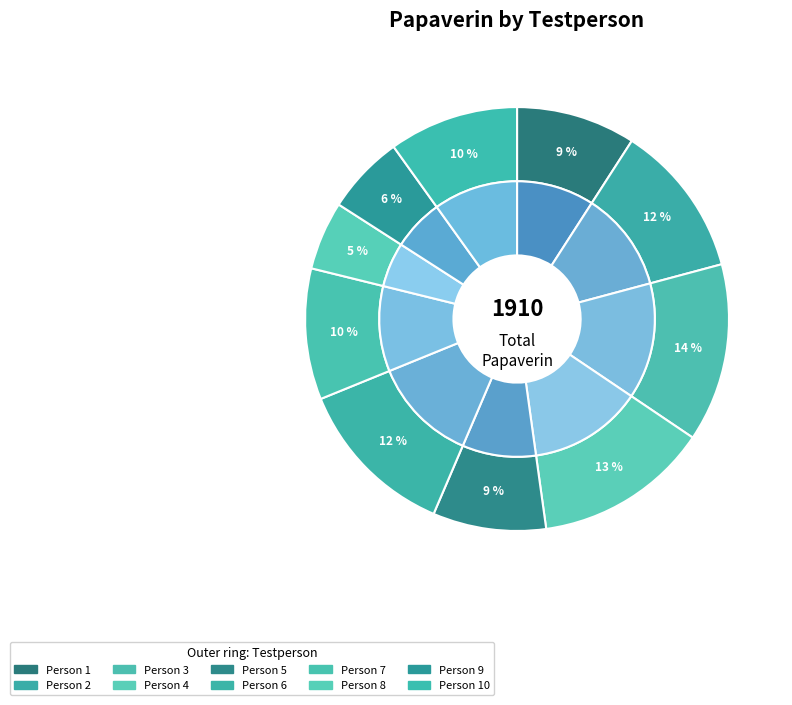

Is it true that 2 is 1% of the pie?

False